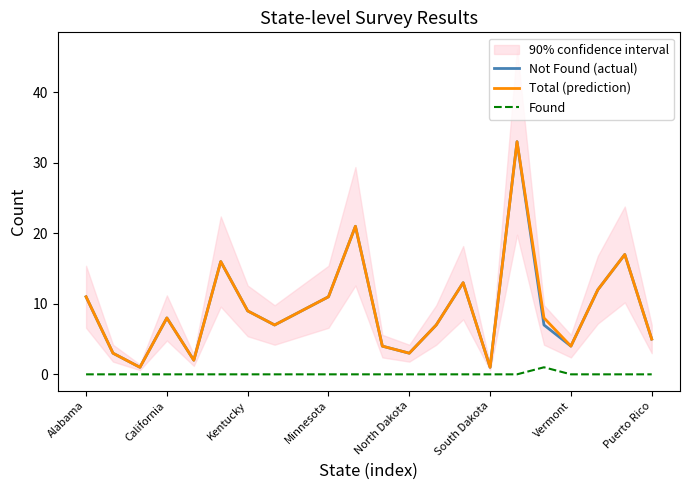

What is the value of the Not Found (actual) point at the 20th from the left?

12